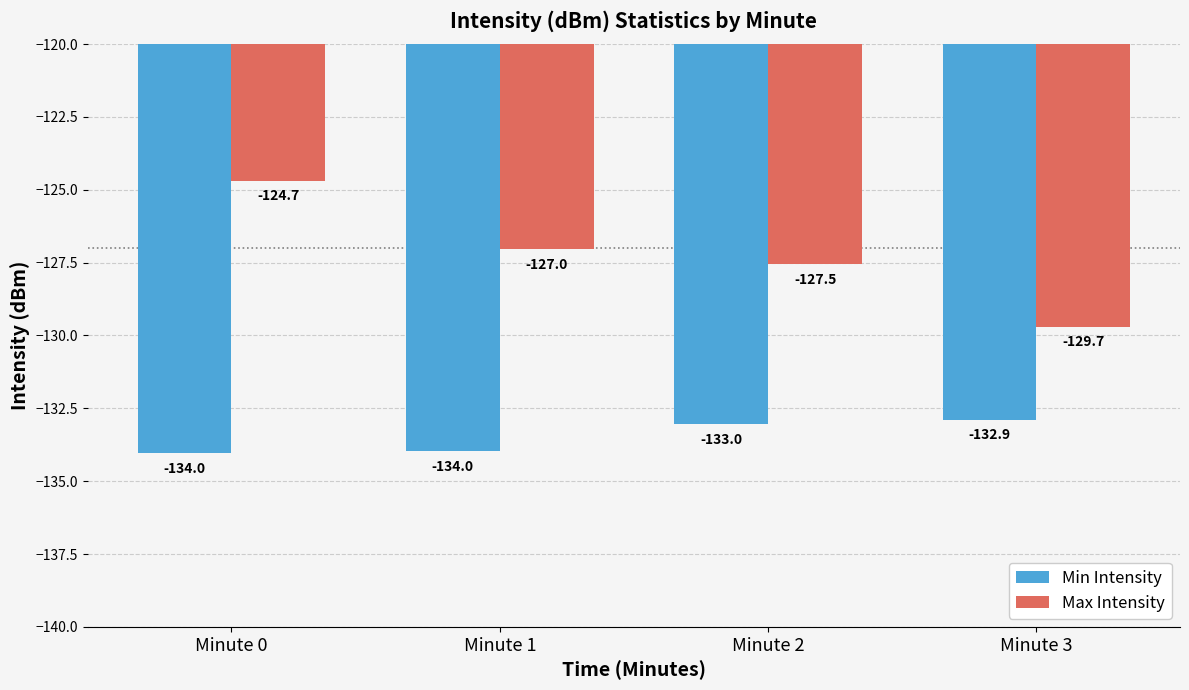

Rank the series by their average value, from lowest to highest.

Min Intensity, Max Intensity